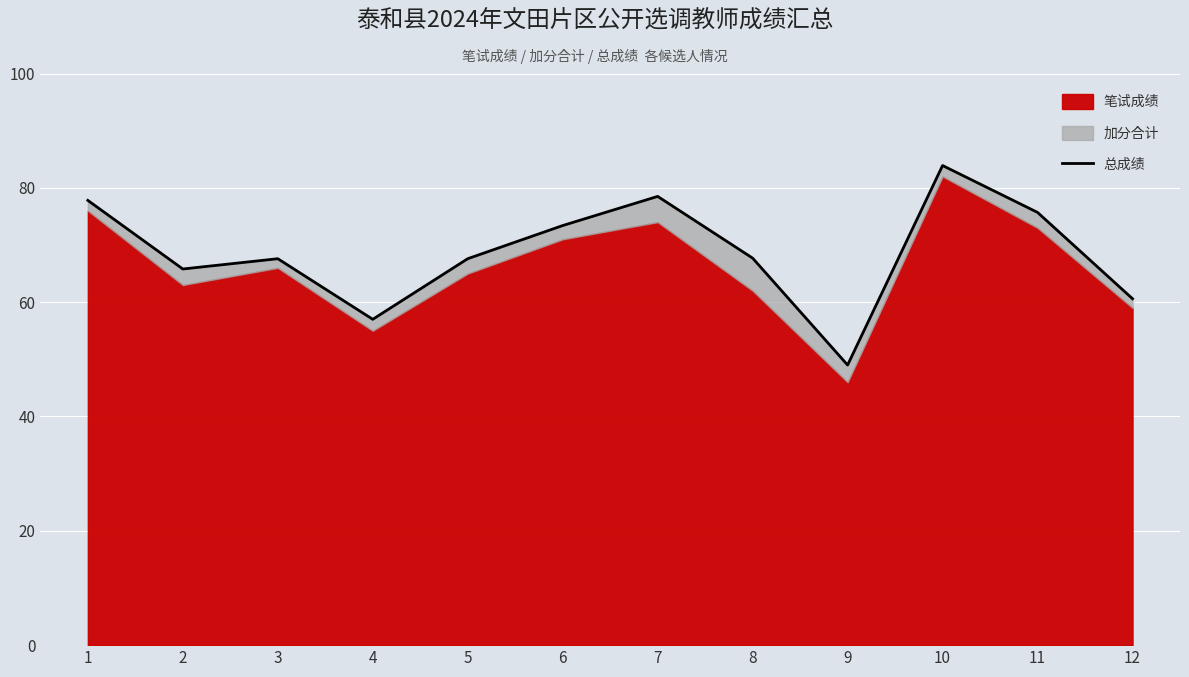

Reading left to right, extract all data points from this chart.

1=77.8	2=65.8	3=67.6	4=57.0	5=67.6	6=73.4	7=78.5	8=67.7	9=49.0	10=83.9	11=75.7	12=60.6